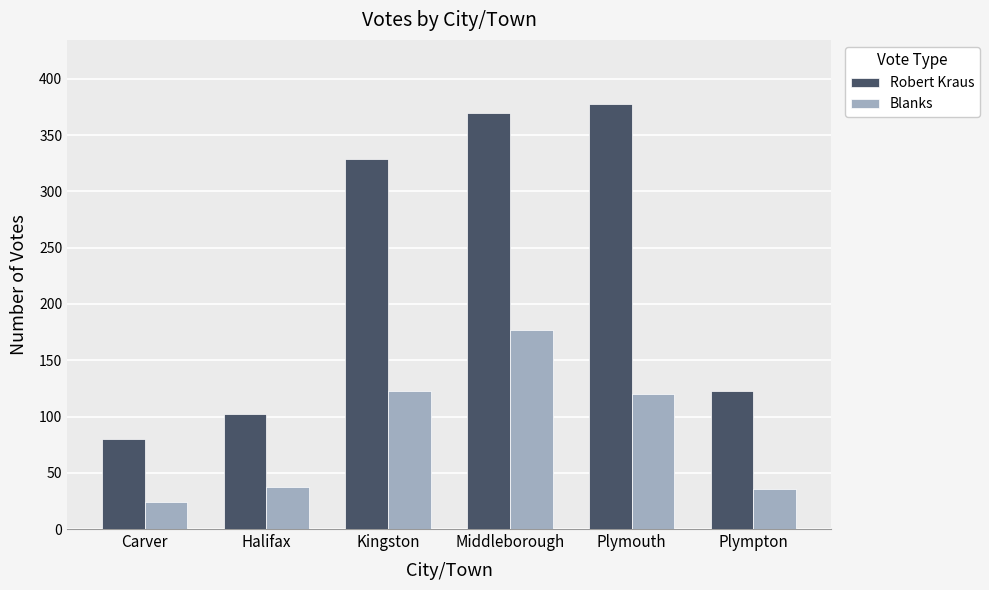

Which series has the largest range (max minus min)?

Robert Kraus